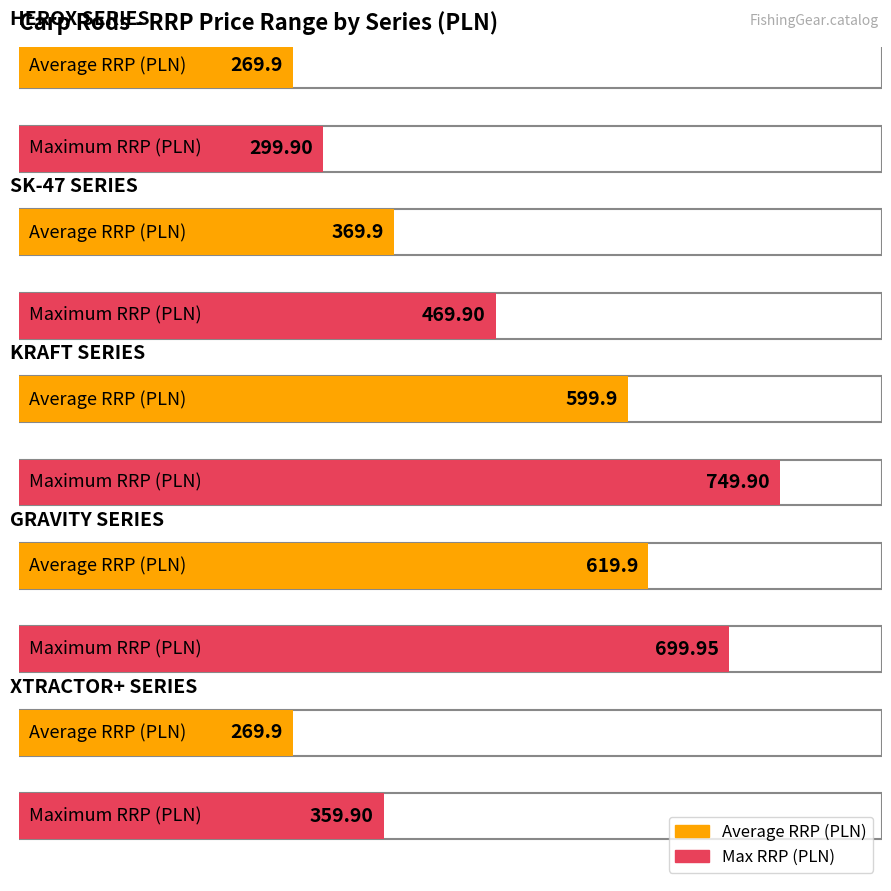

What is the label of the 4th bar from the right?

SK-47 SERIES